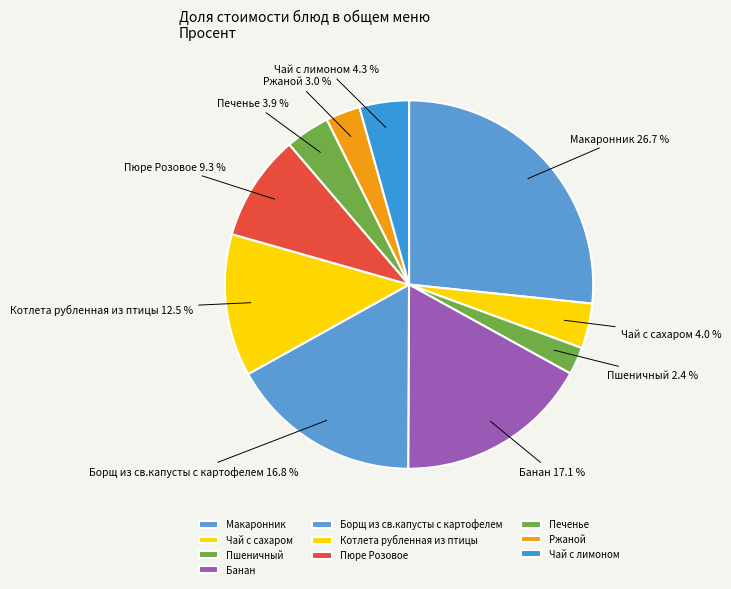

Which category has the smallest portion of the pie?

Пшеничный